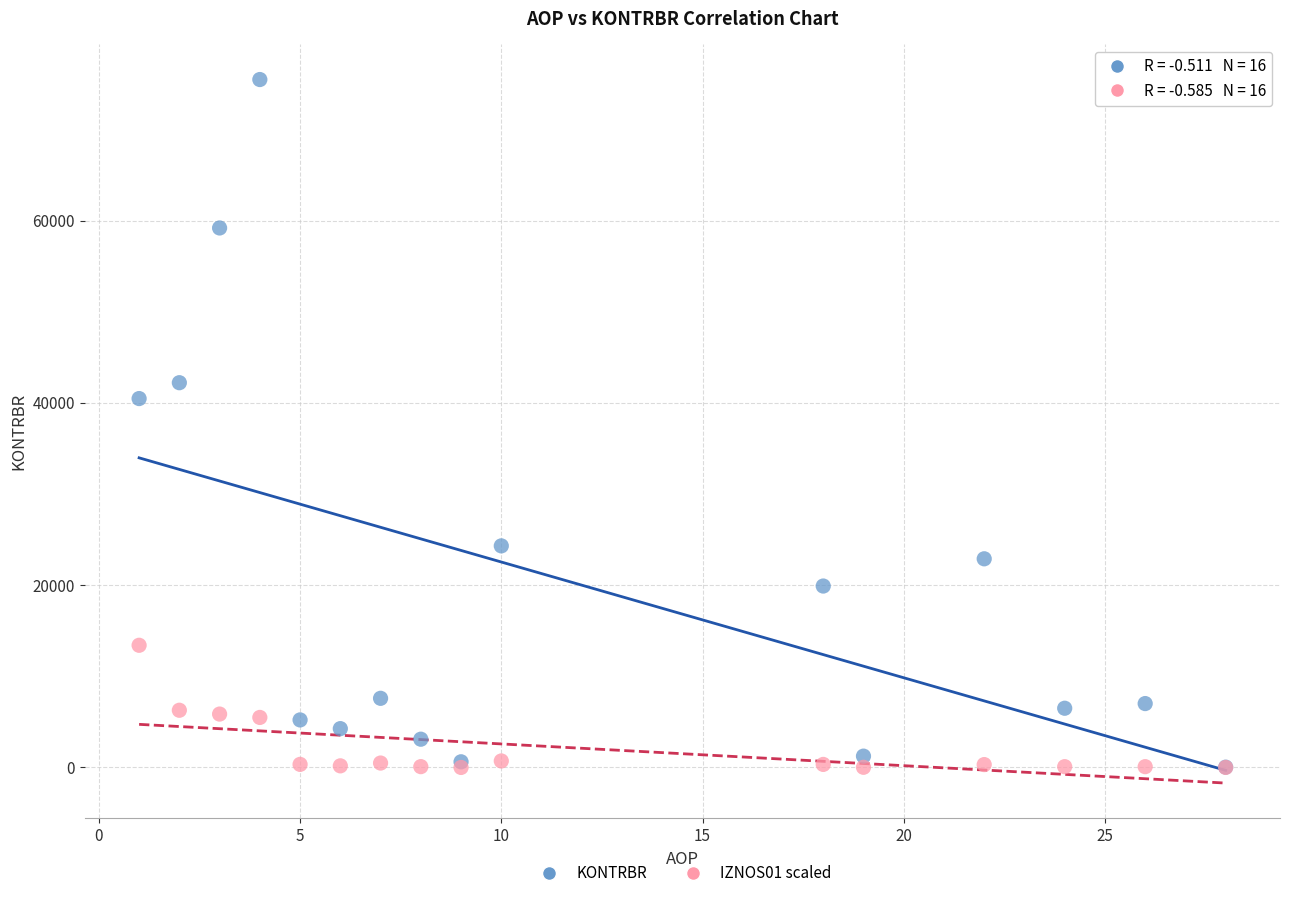

Across all series, what Y value is closest to 37737?

40472.5